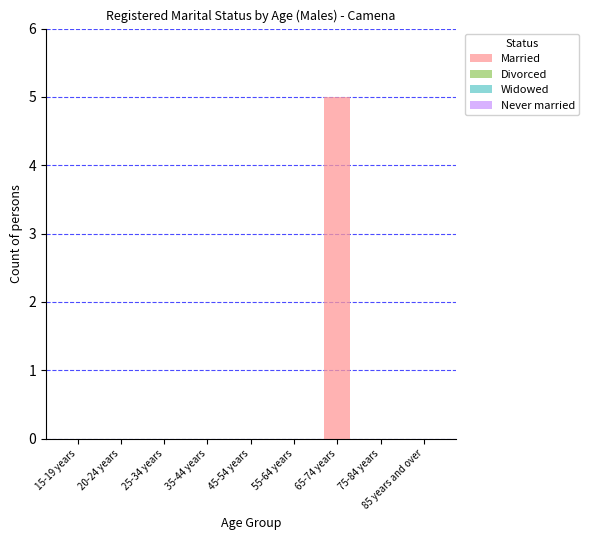

At which category does the chart reach its peak across all series?

65-74 years